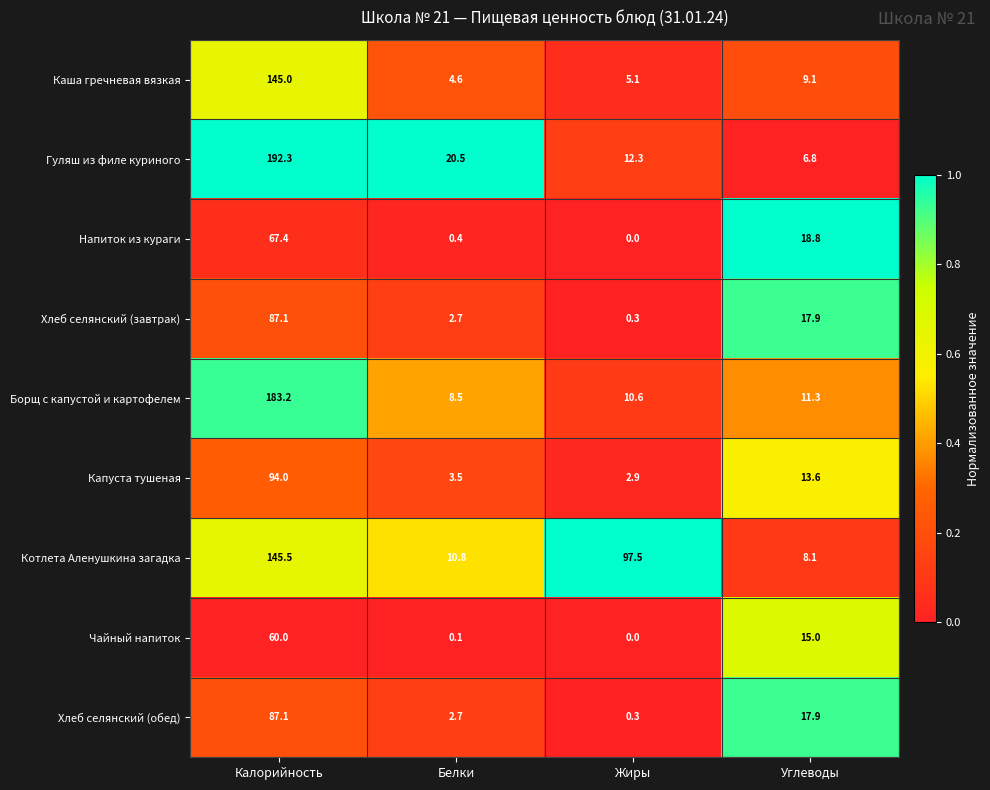

Where is Борщ с капустой и картофелем nearest to the value 95?

Углеводы